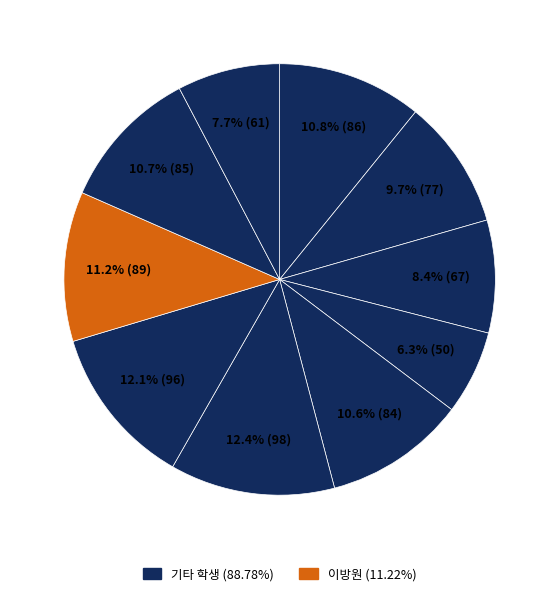

Count the number of slices in the pie.

10